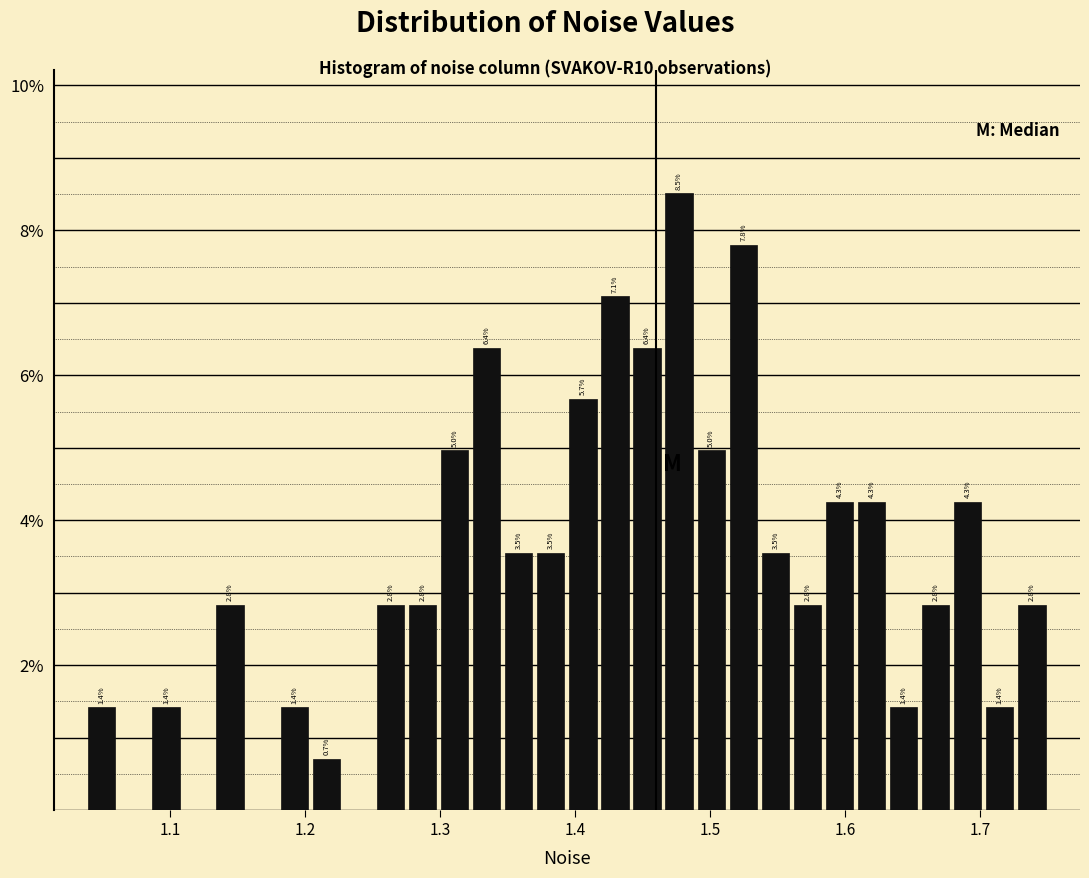

Around what value on the x-axis is the tallest bar? Give the approximate position of its centre, as read against the axis.

1.48